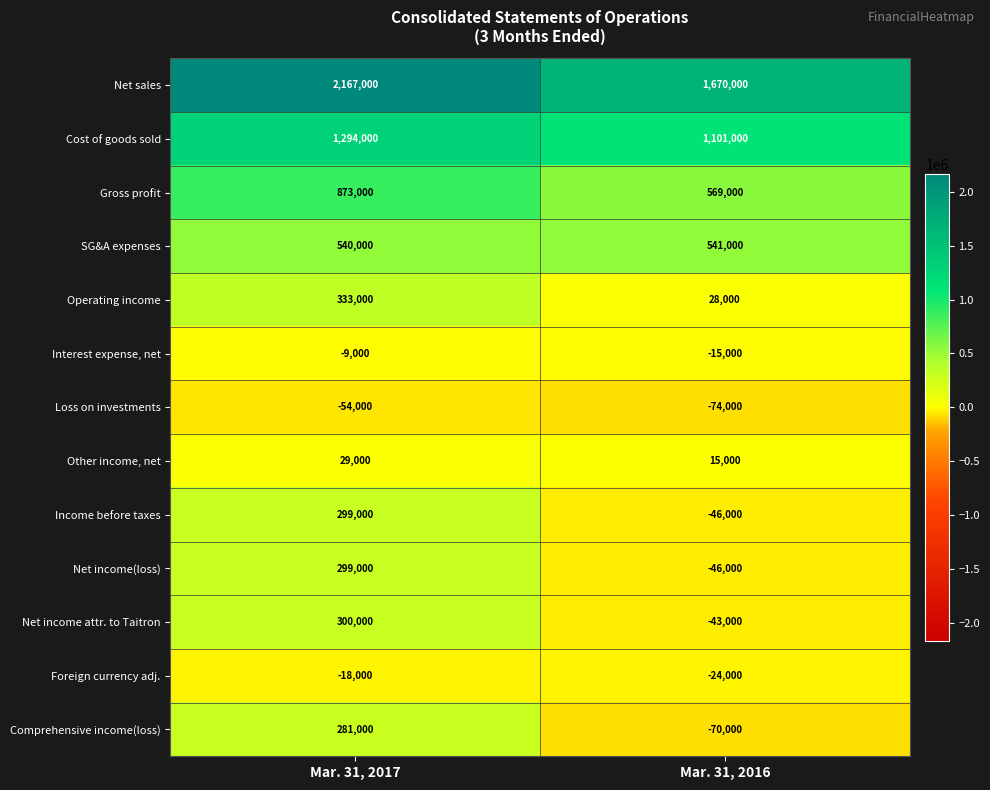

At which category does the chart reach its minimum across all series?

Mar. 31, 2016